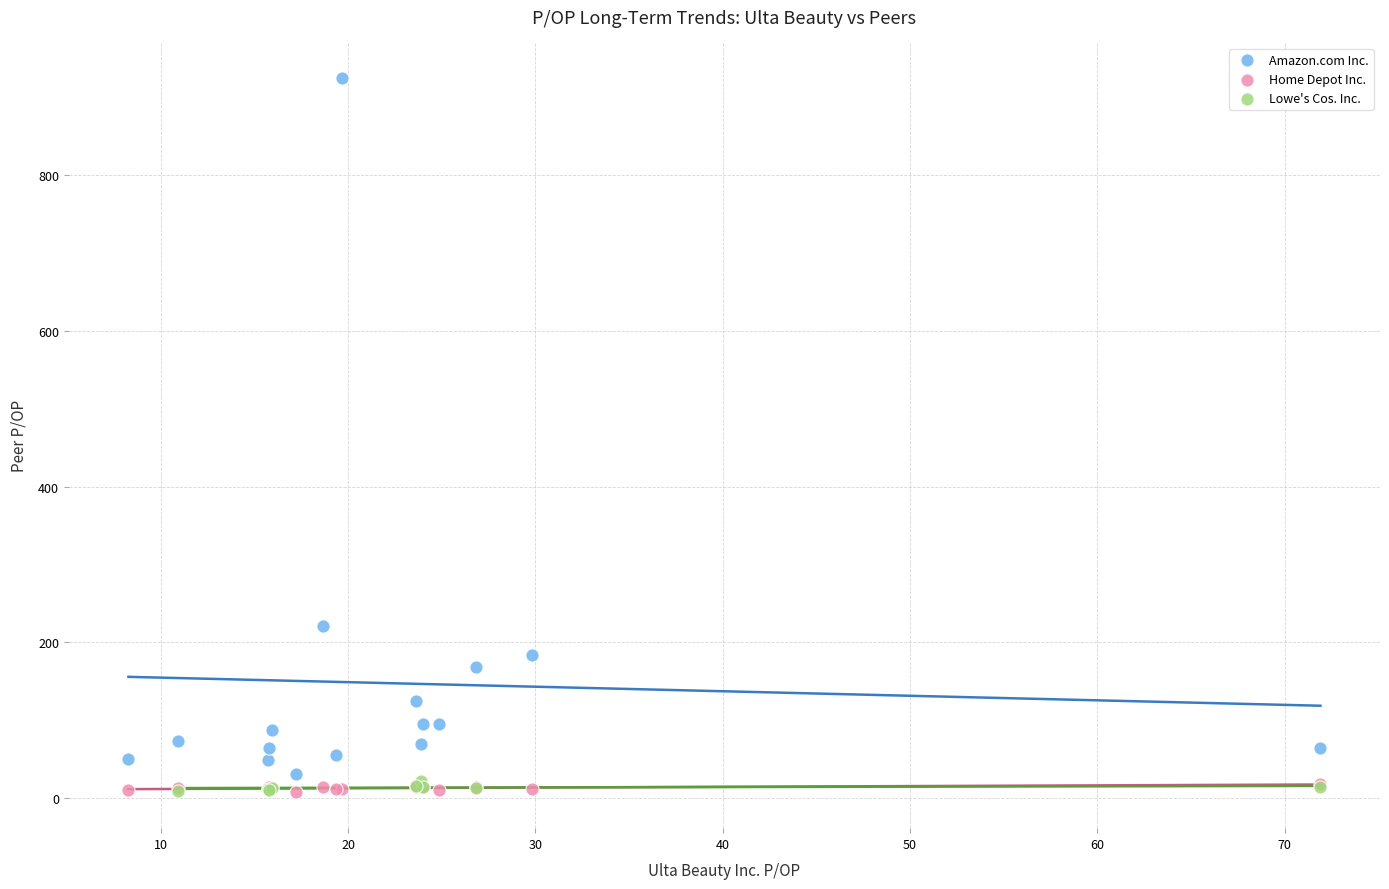

Which series has the largest Y range (max minus min)?

Amazon.com Inc.